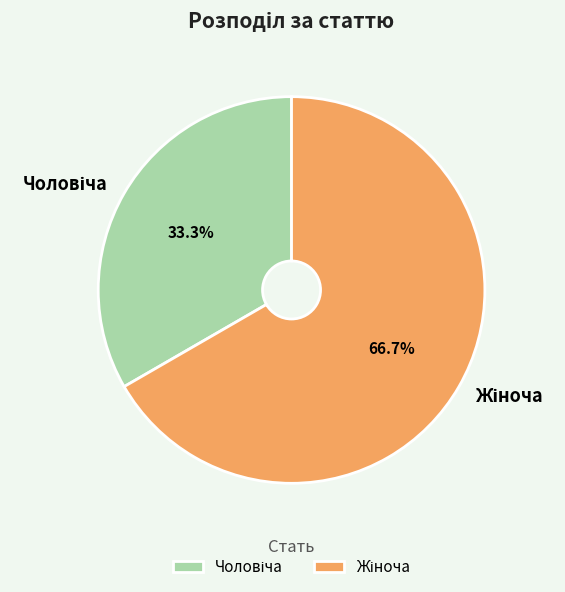

To the nearest percent, what is the difference between the largest and smallest slice percentages?

33%